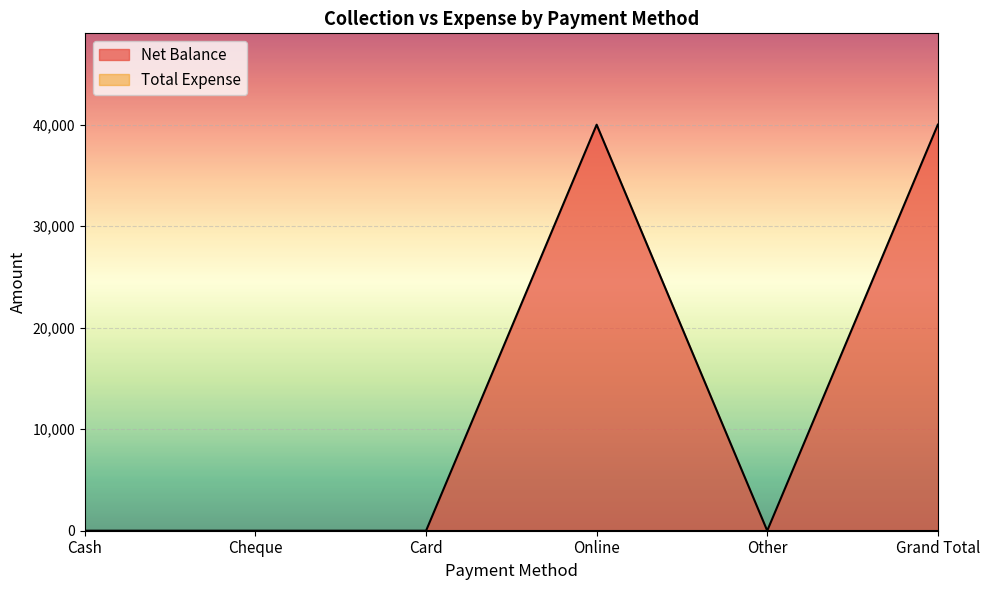

How many interior local valleys (lower than both neighbors) does the data have?

1